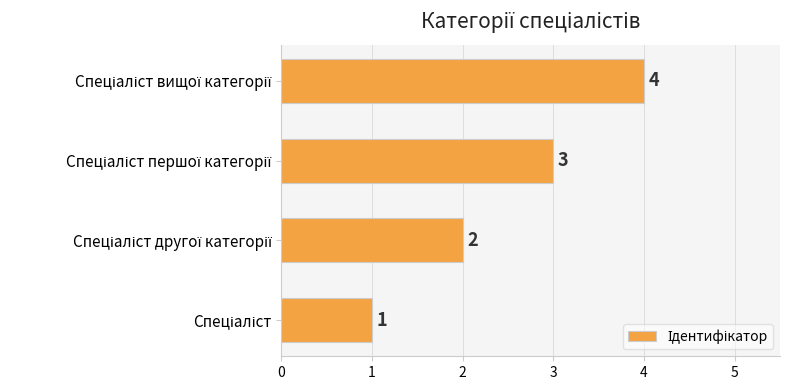

What is the minimum value shown in the chart?

1